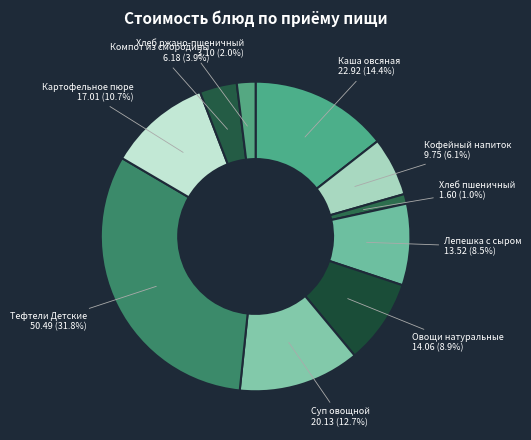

Does Хлеб пшеничный account for over 50% of the chart?

No